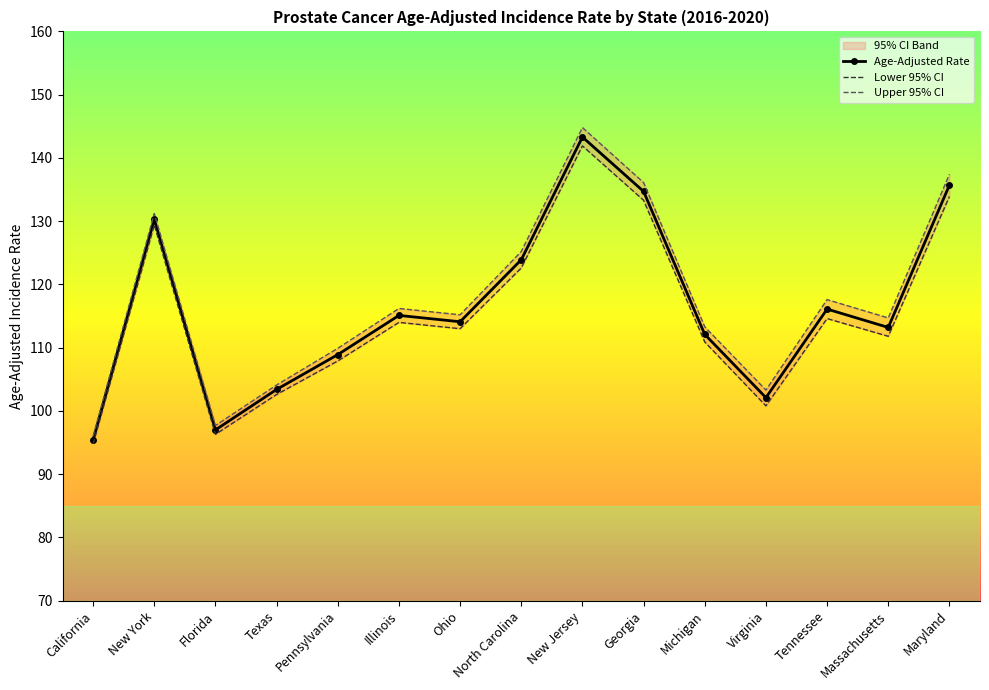

How many lines are shown in the chart?

3